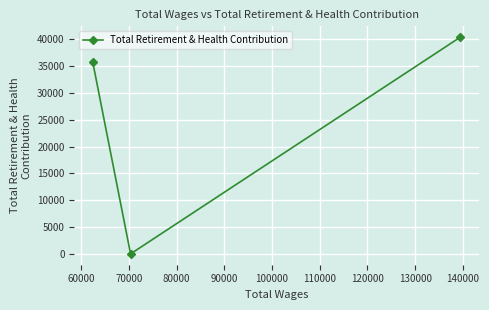

What is the average value?

25388